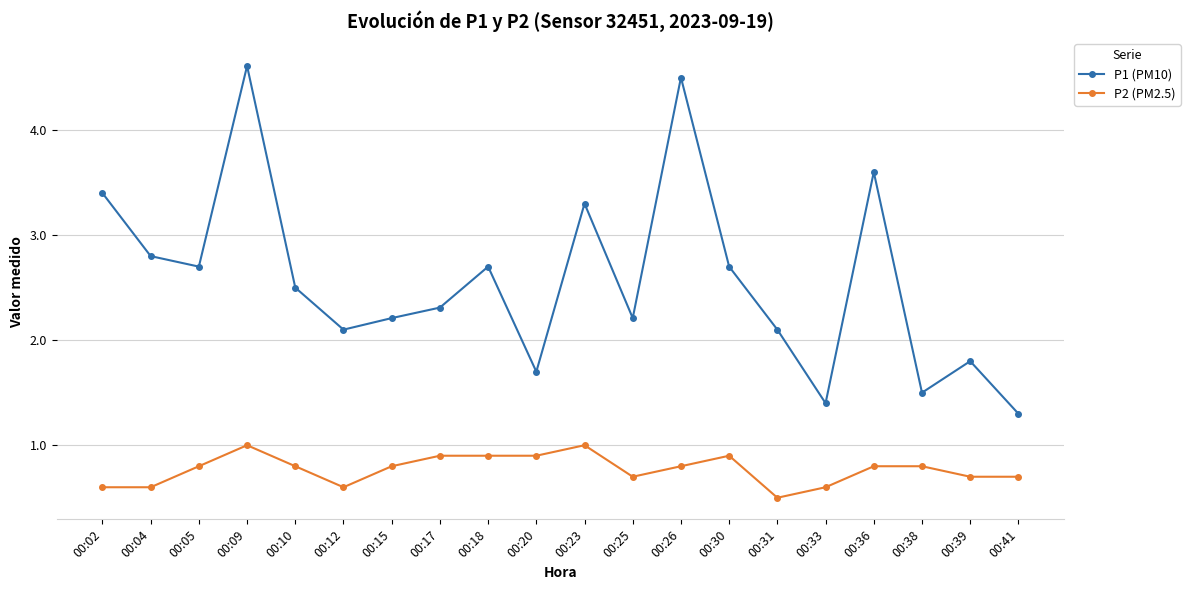

True or false: P1 (PM10) and P2 (PM2.5) intersect in this chart.

False